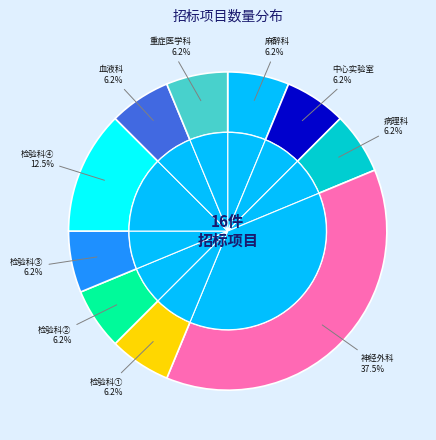

True or false: 冰冻切片机维修 accounts for 1% of the total.

False